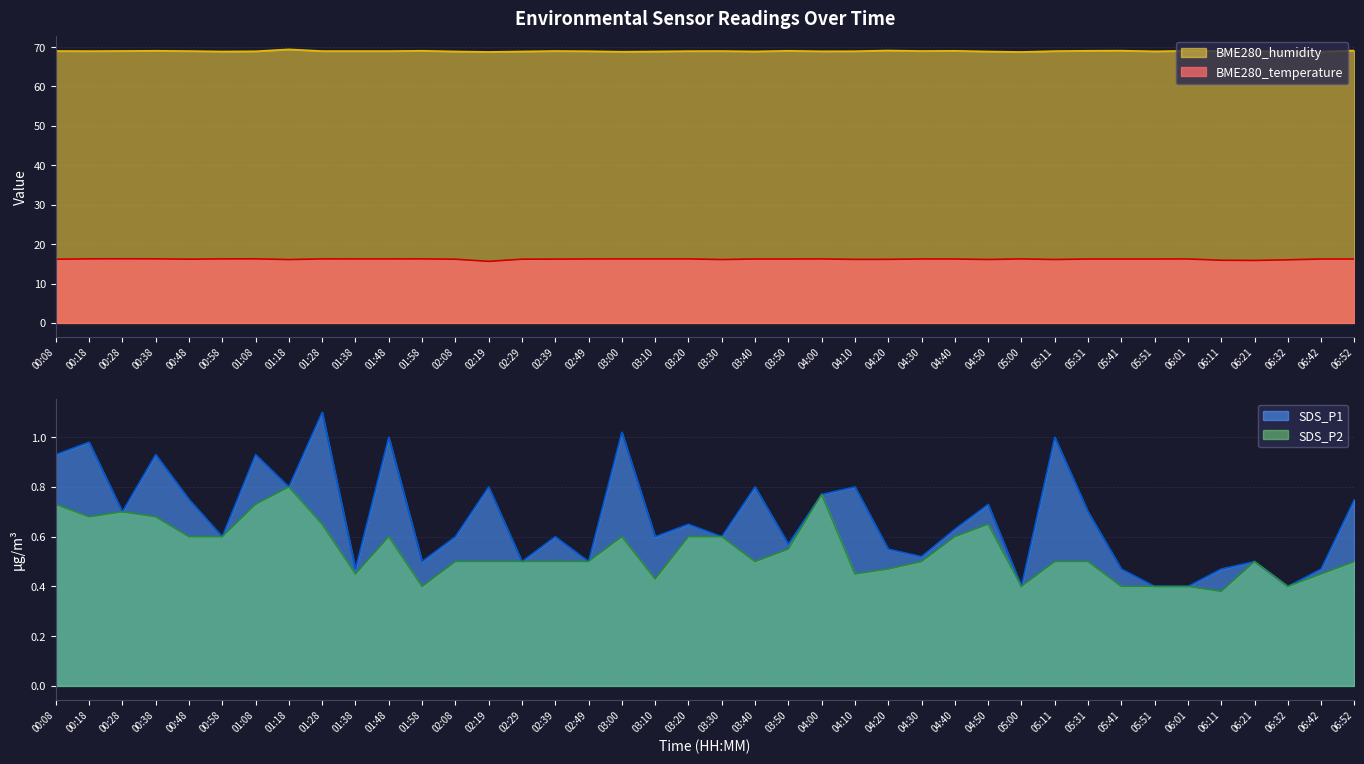

How many interior local peaks does the BME280_humidity series have?

10